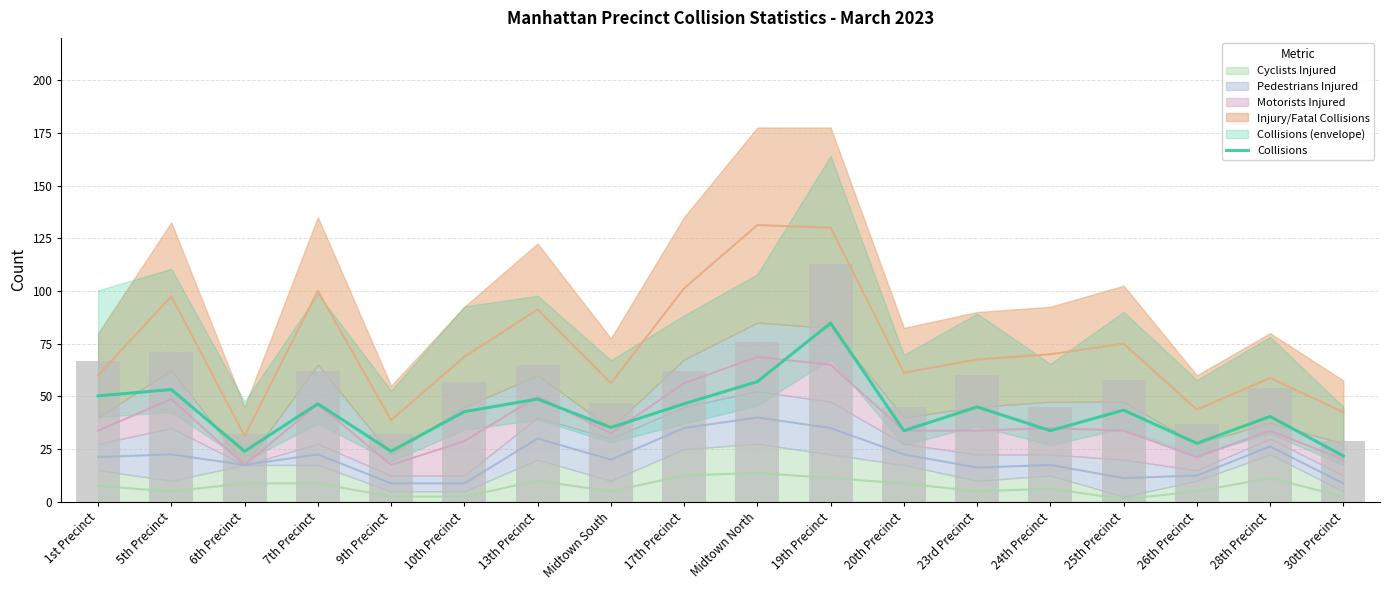

True or false: the data shows 35.2 at Midtown South.

True